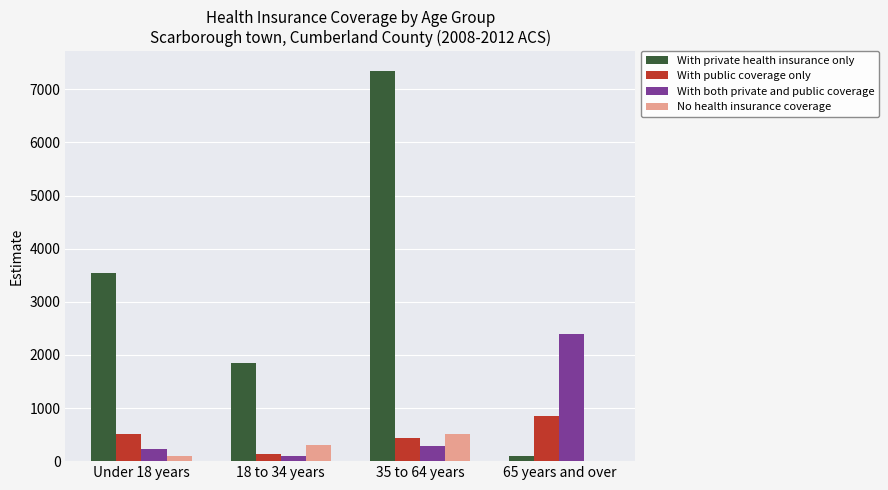

How many groups of bars are there?

4